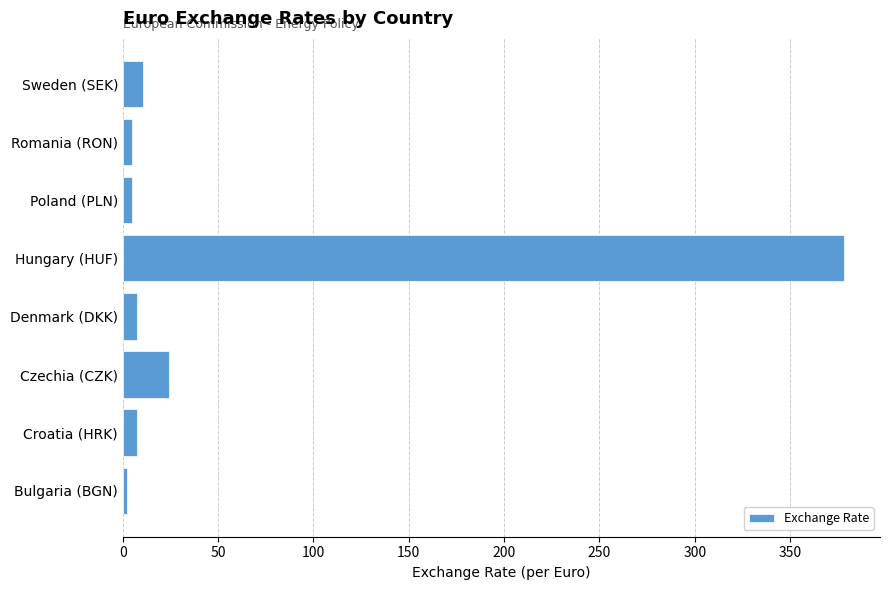

What is the greatest value displayed?

378.3